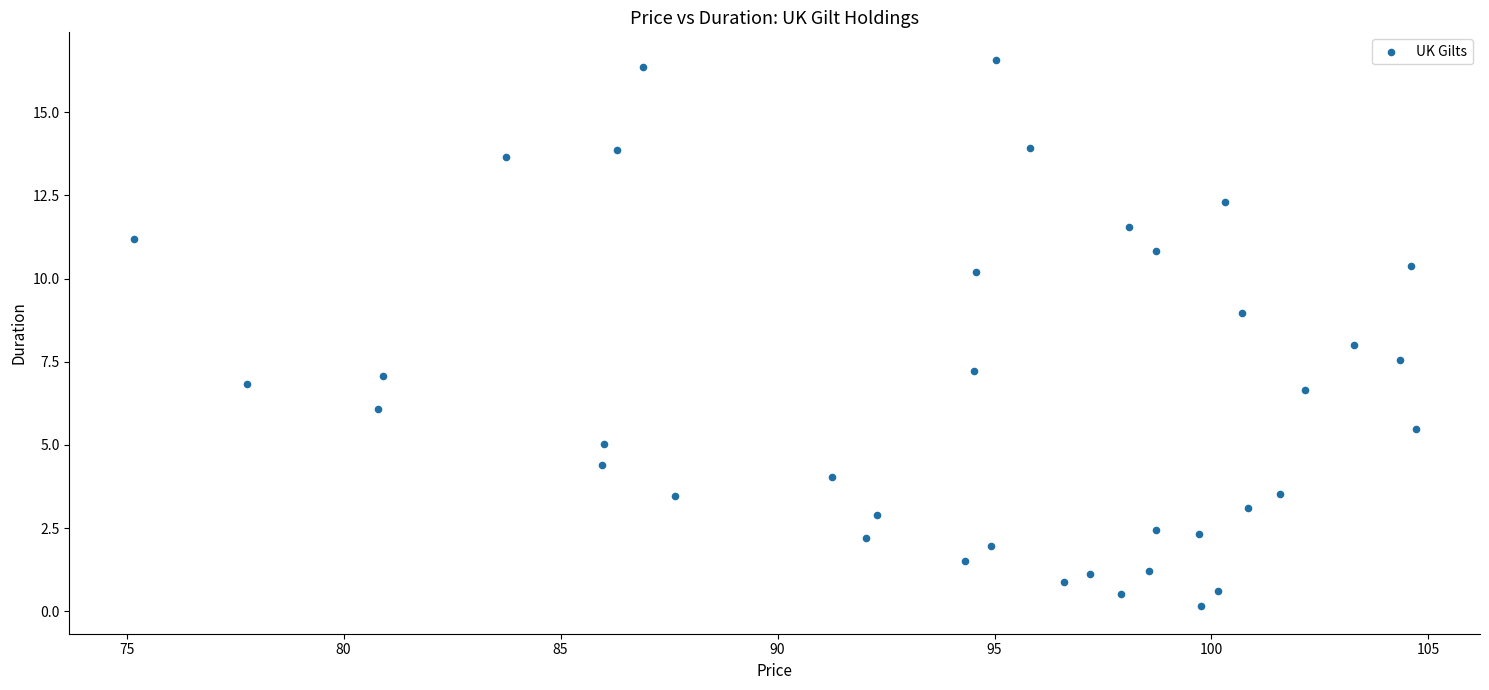

What is the range of Y values (max minus min)?

16.4